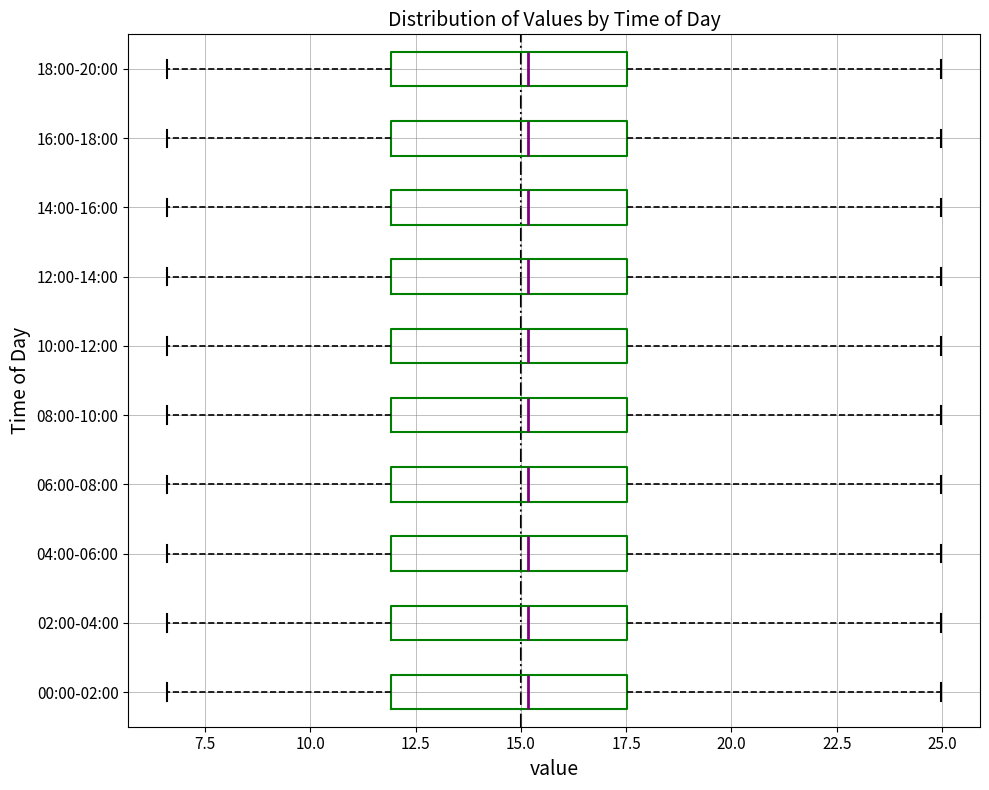

Reading bottom to top, transcribe this box plot: for each box, give where its median line is, the range the box spans, and where its two whiskers end, as read against the x-axis. The values are not printed on the chart, so give them approximately, as read against the axis.

00:00-02:00: median 15.0, box 12.0 to 17.5, whiskers 6.5 to 25.0
02:00-04:00: median 15.0, box 12.0 to 17.5, whiskers 6.5 to 25.0
04:00-06:00: median 15.0, box 12.0 to 17.5, whiskers 6.5 to 25.0
06:00-08:00: median 15.0, box 12.0 to 17.5, whiskers 6.5 to 25.0
08:00-10:00: median 15.0, box 12.0 to 17.5, whiskers 6.5 to 25.0
10:00-12:00: median 15.0, box 12.0 to 17.5, whiskers 6.5 to 25.0
12:00-14:00: median 15.0, box 12.0 to 17.5, whiskers 6.5 to 25.0
14:00-16:00: median 15.0, box 12.0 to 17.5, whiskers 6.5 to 25.0
16:00-18:00: median 15.0, box 12.0 to 17.5, whiskers 6.5 to 25.0
18:00-20:00: median 15.0, box 12.0 to 17.5, whiskers 6.5 to 25.0